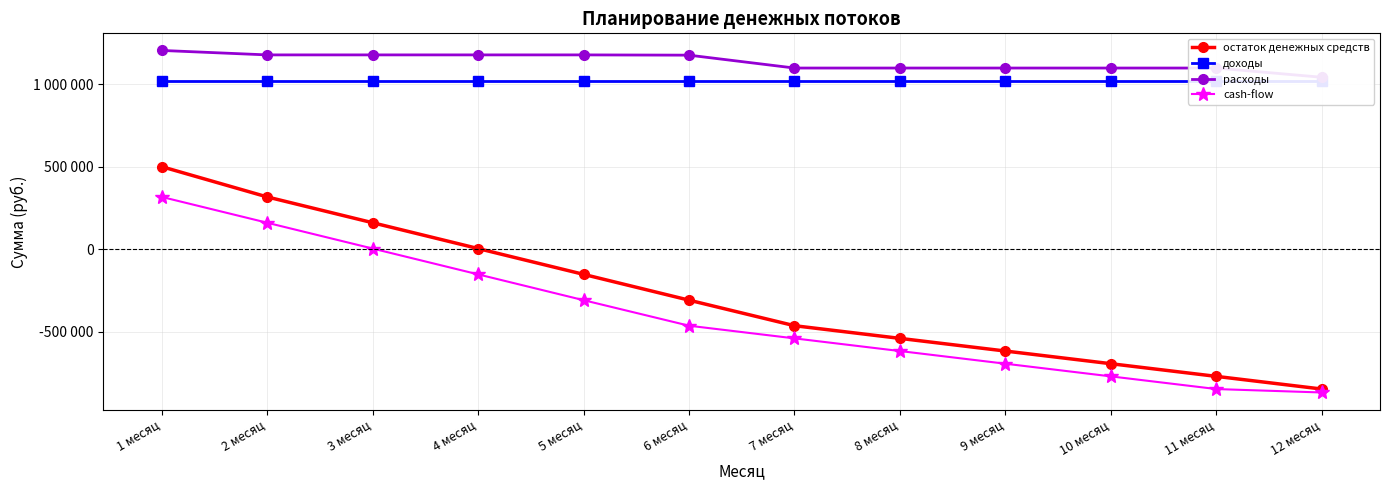

True or false: остаток денежных средств and cash-flow cross at least once.

False